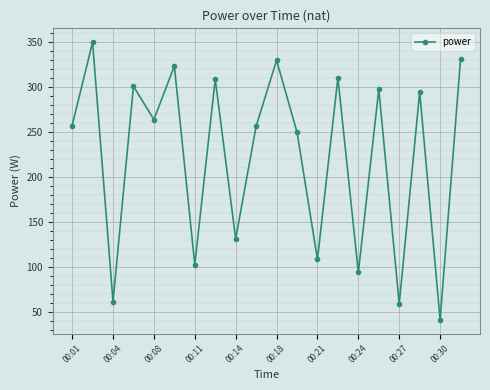

What is the maximum value shown in the chart?

349.8